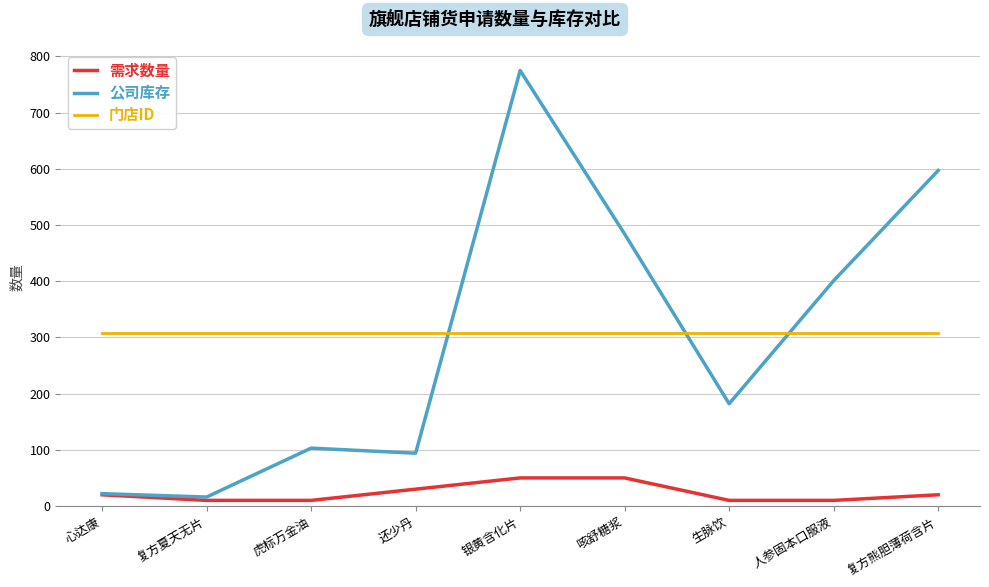

What is the highest value of the 门店ID series?

307